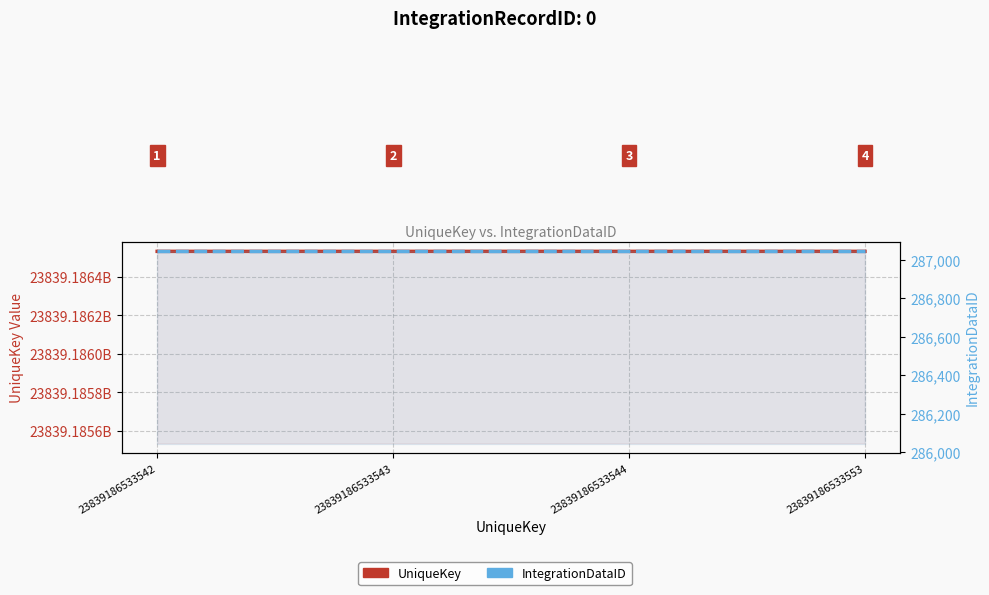

Where is UniqueKey nearest to the value 23839186533547?

23839186533544